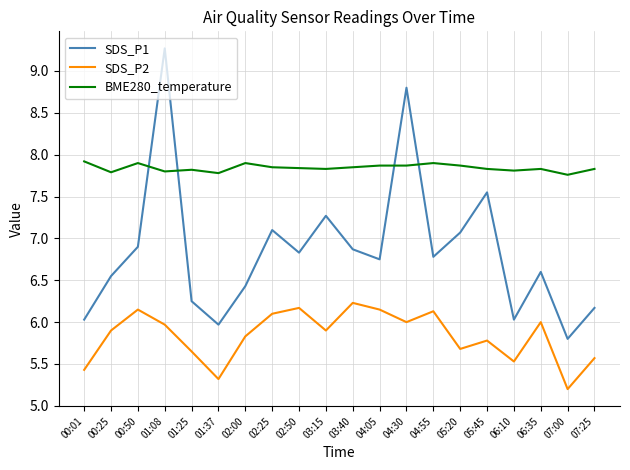

True or false: BME280_temperature and SDS_P2 cross at least once.

False